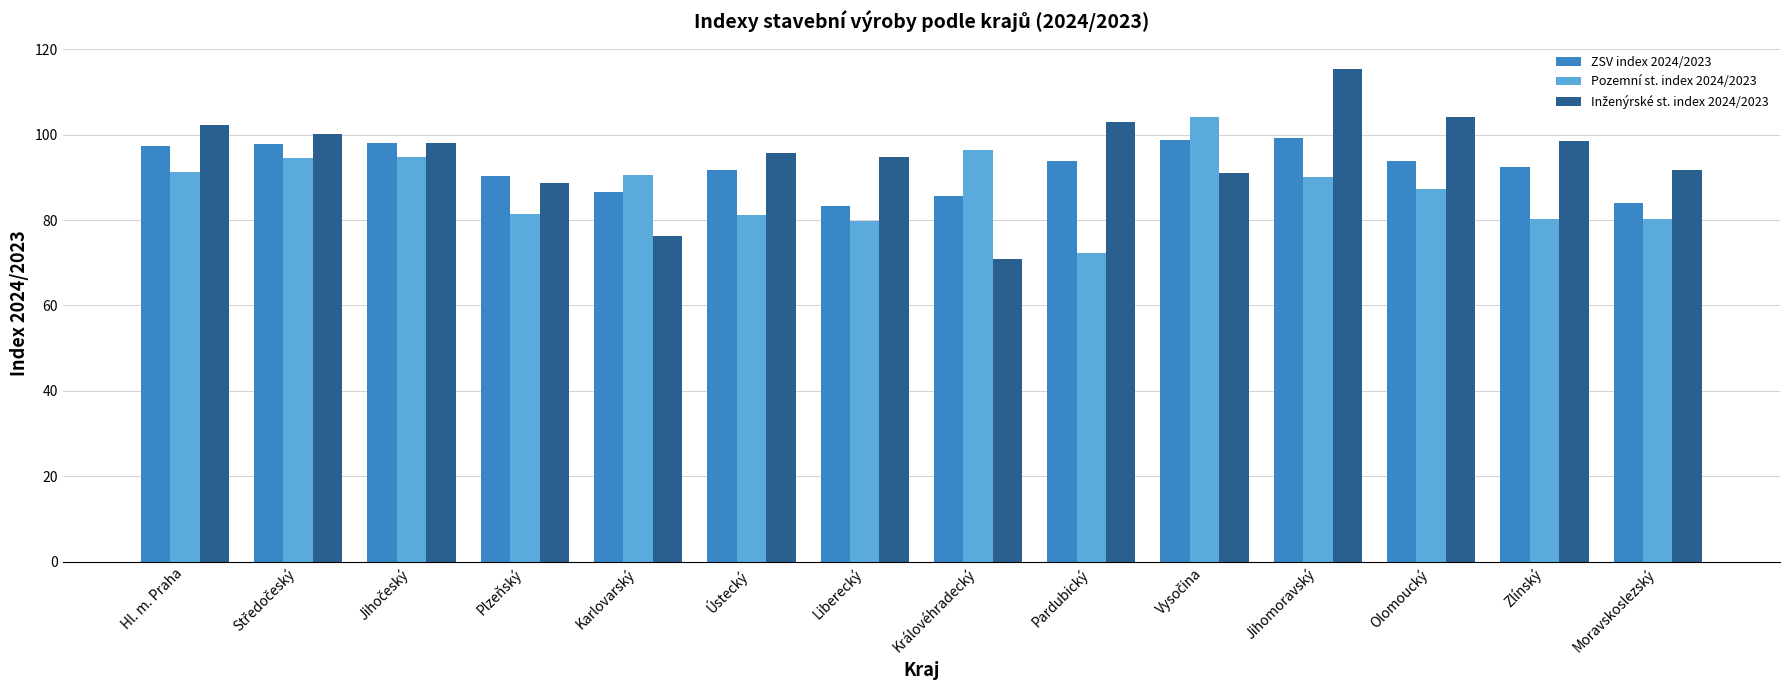

What is the maximum value shown in the chart?

115.3